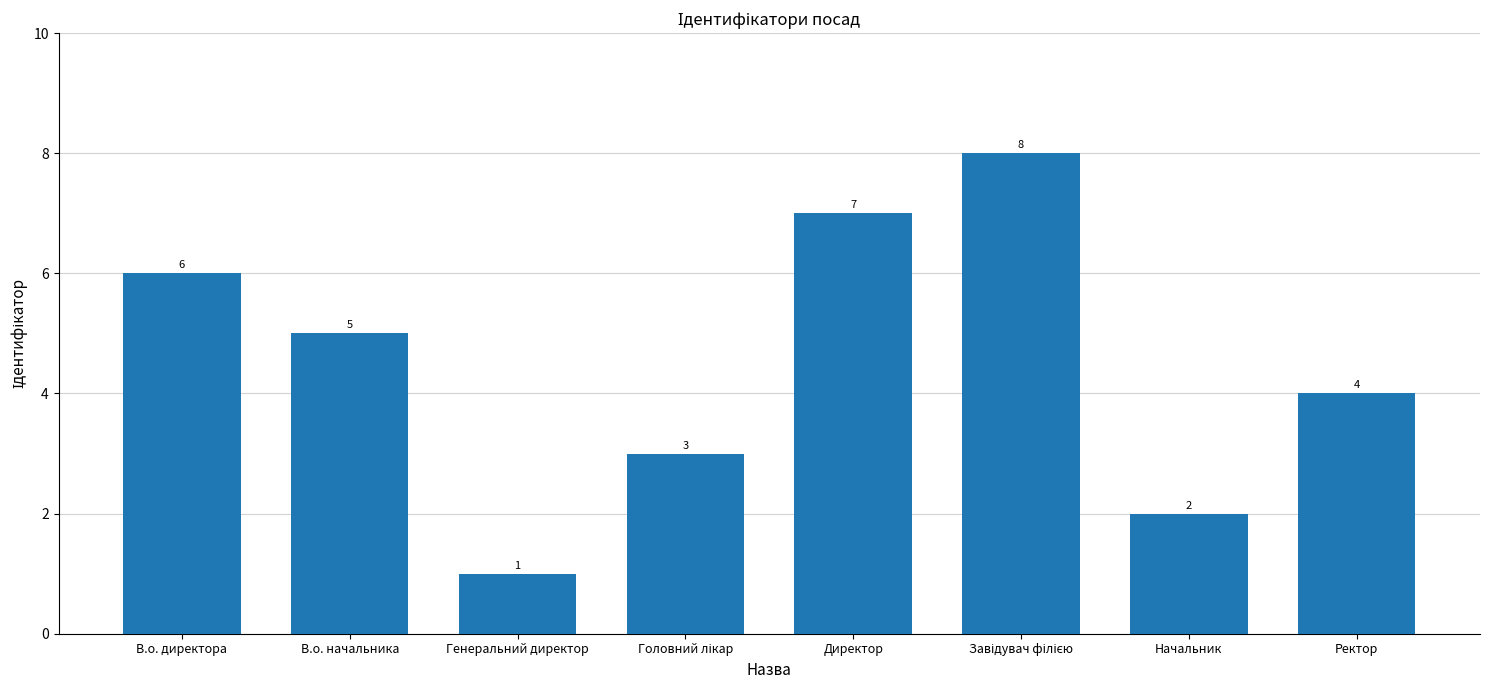

Between Начальник and Генеральний директор, which is larger?

Начальник